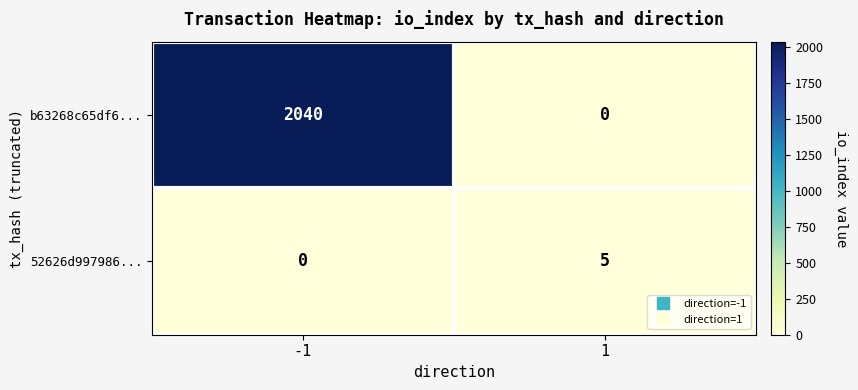

What is the difference between the maximum and minimum values in the b63268c65df6... series?

2040